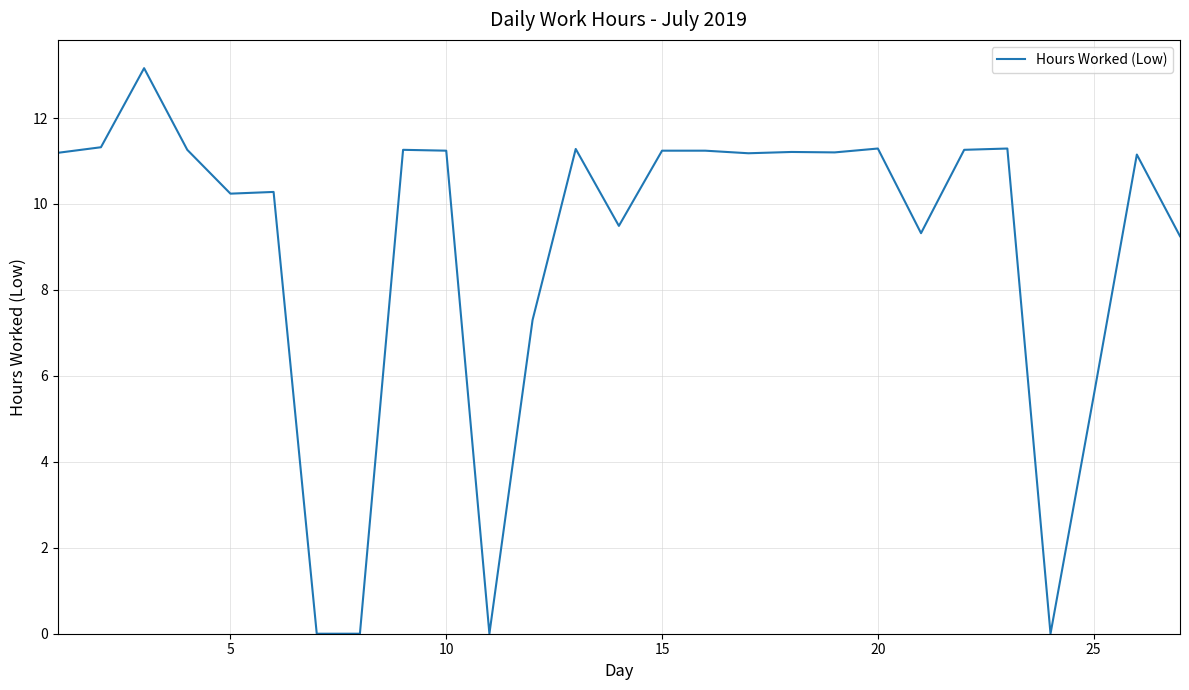

What is the maximum value shown in the chart?

13.2